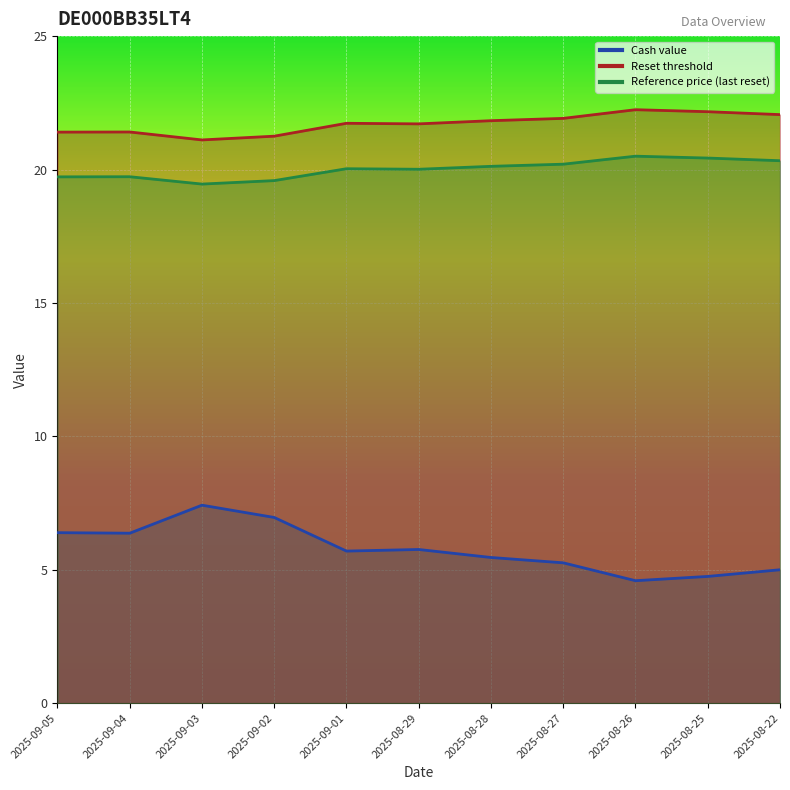

What is the total value across all series at 2025-09-04?

47.5